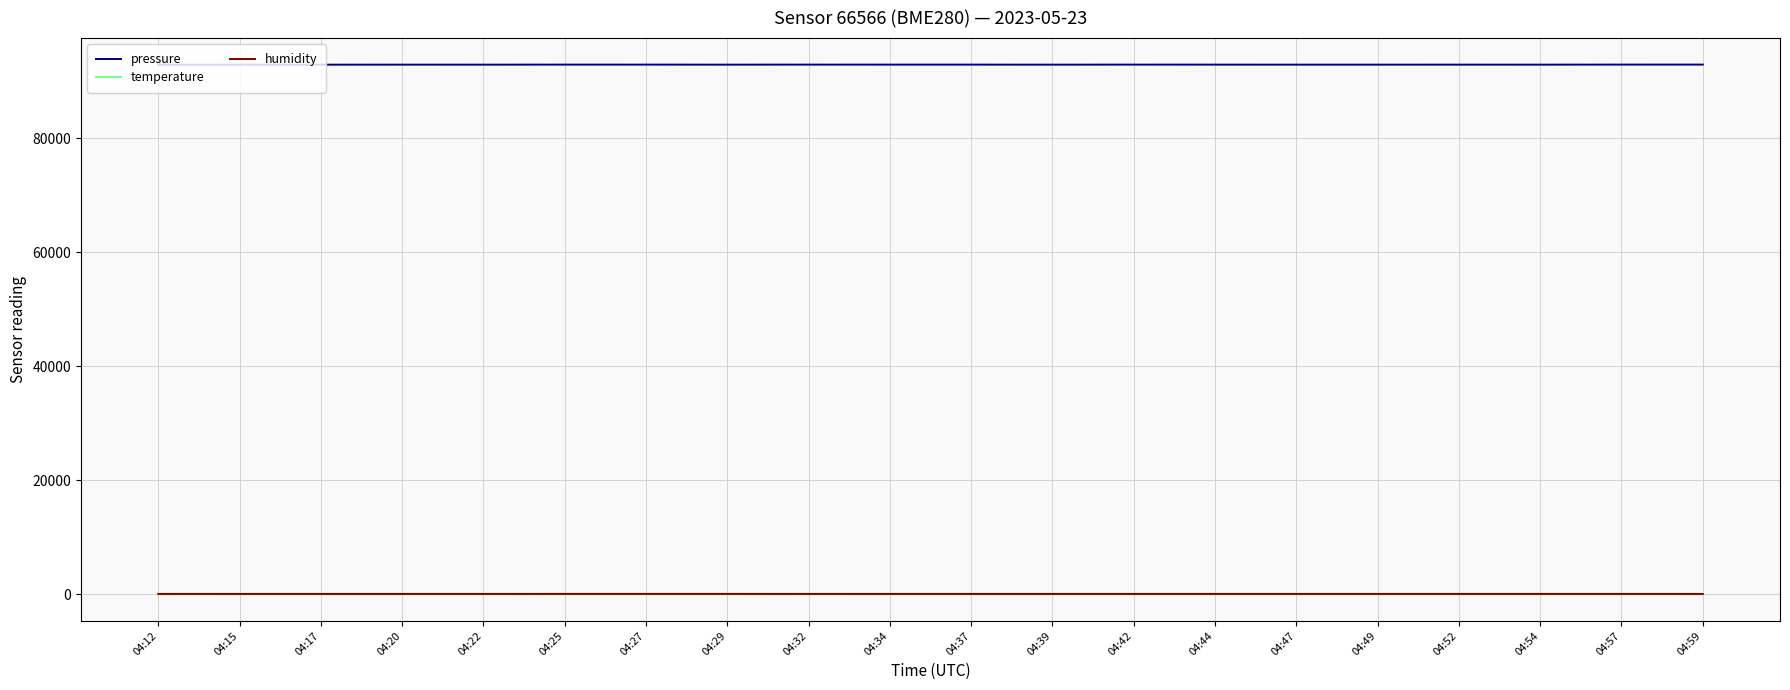

True or false: humidity and temperature cross at least once.

False